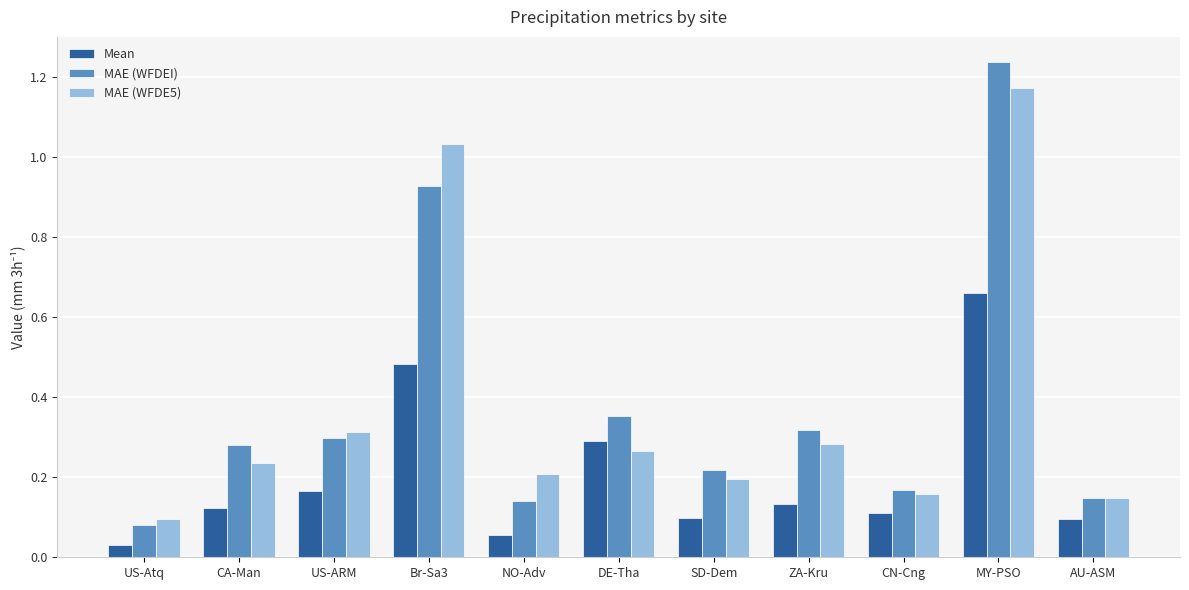

At which category is the sum across all series the highest?

MY-PSO